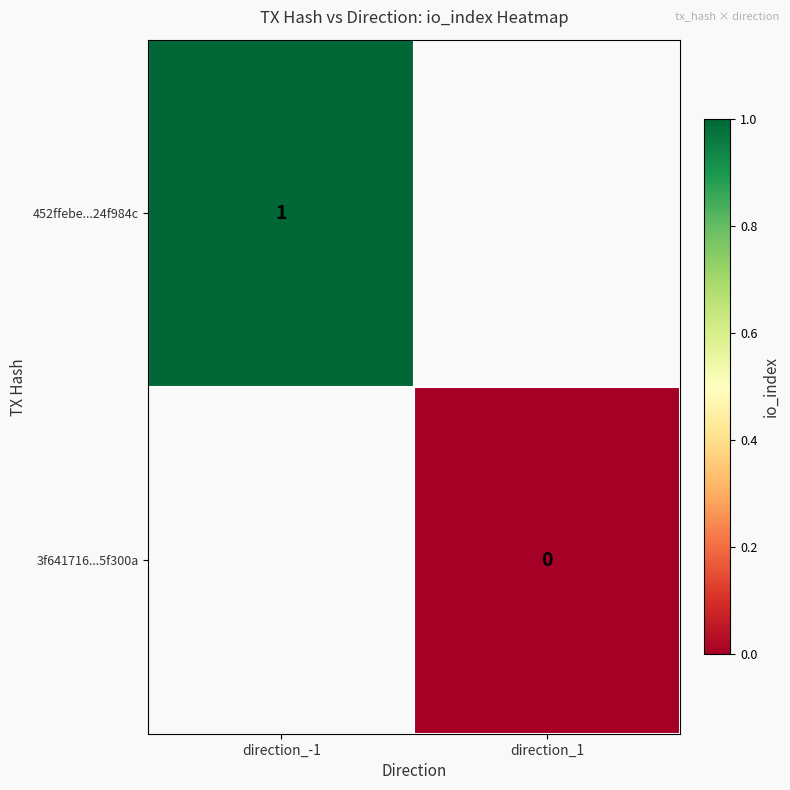

The 452ffebe...24f984c series shows 1 at direction_-1. True or false?

True